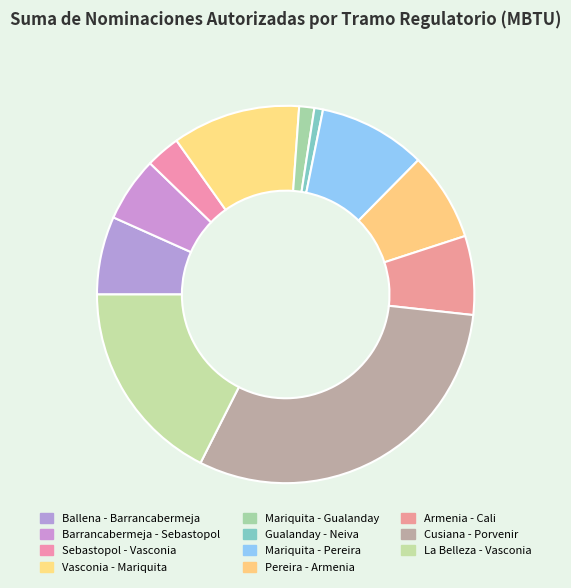

Does Sebastopol - Vasconia represent more than half of the total?

No